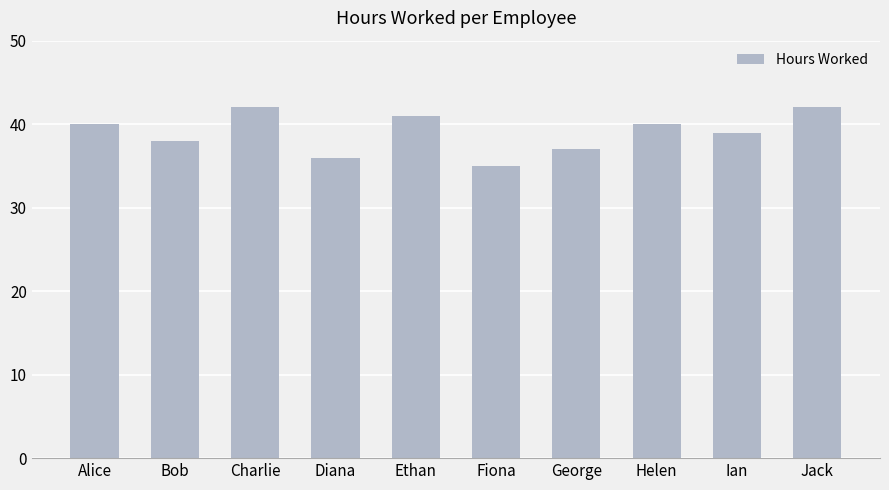

The value at George is 20. True or false?

False